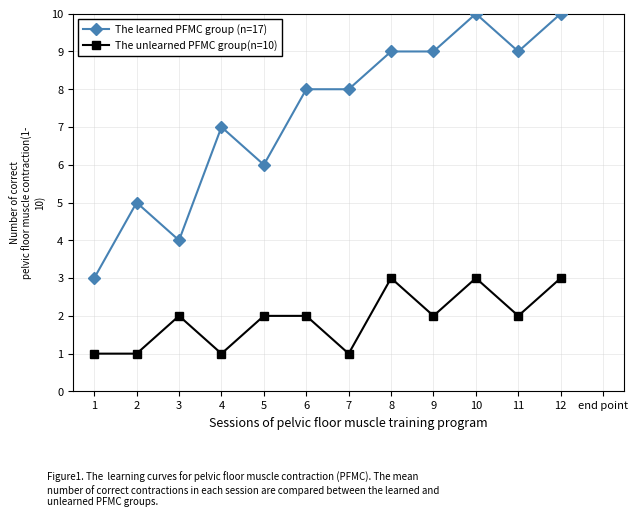

What is the maximum value shown in the chart?

10